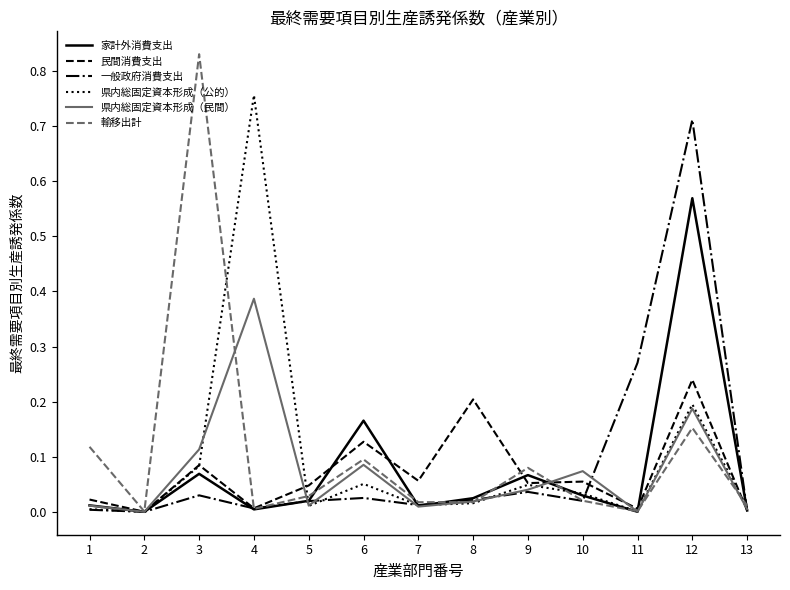

At which category does 県内総固定資本形成（民間） reach its first local valley?

2